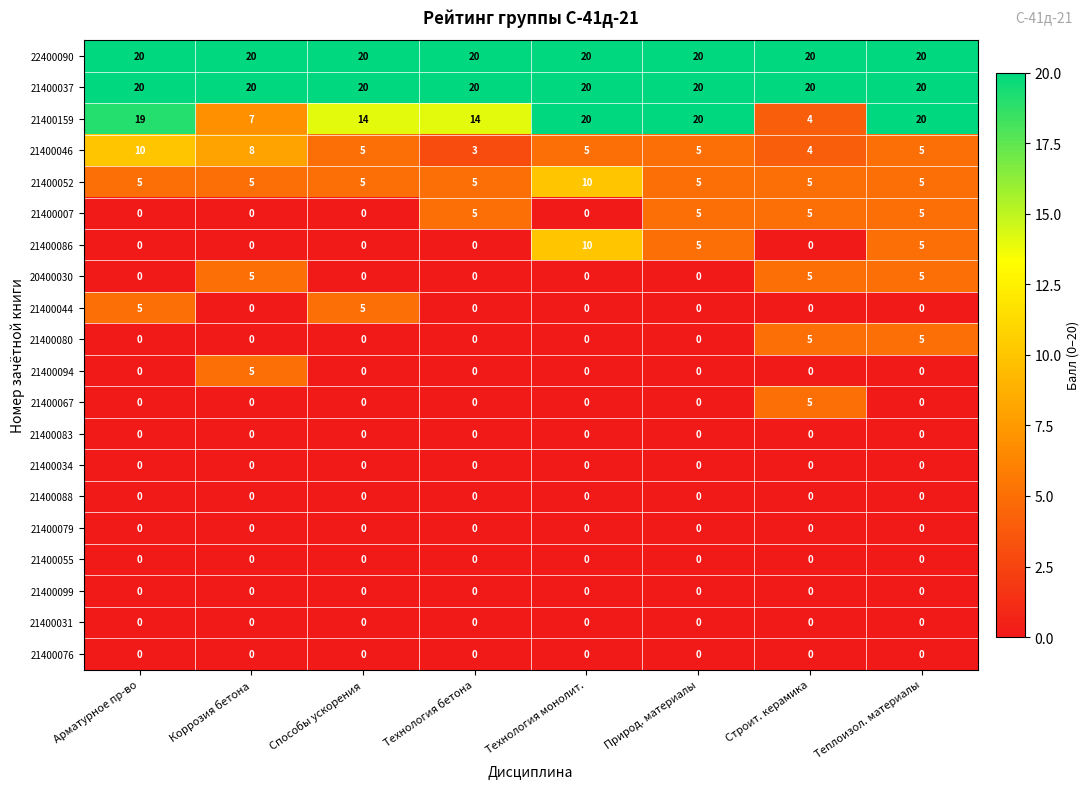

What is the difference between the maximum and minimum values in the 21400007 series?

5